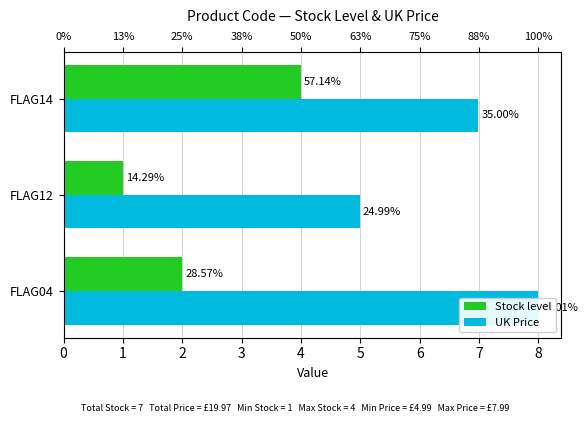

Is it true that Stock level equals 2.0 at FLAG04?

True